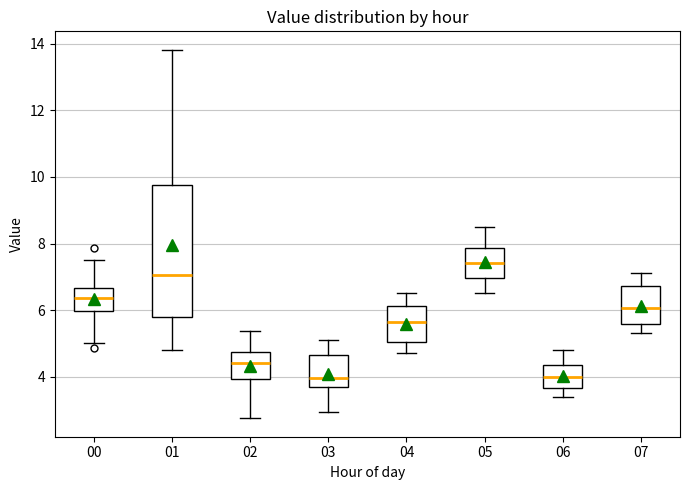

Reading left to right, read every box against the y-axis: the position of its median line, the range the box covers, and the ends of its whiskers. The values are not printed on the chart, so give them approximately, as read against the axis.

00: median 6.4, box 6.0 to 6.6, whiskers 5.0 to 7.6
01: median 7.0, box 5.8 to 9.8, whiskers 4.8 to 13.8
02: median 4.4, box 4.0 to 4.8, whiskers 2.8 to 5.4
03: median 4.0, box 3.6 to 4.6, whiskers 3.0 to 5.2
04: median 5.6, box 5.0 to 6.2, whiskers 4.8 to 6.6
05: median 7.4, box 7.0 to 7.8, whiskers 6.6 to 8.6
06: median 4.0, box 3.6 to 4.4, whiskers 3.4 to 4.8
07: median 6.0, box 5.6 to 6.8, whiskers 5.4 to 7.2